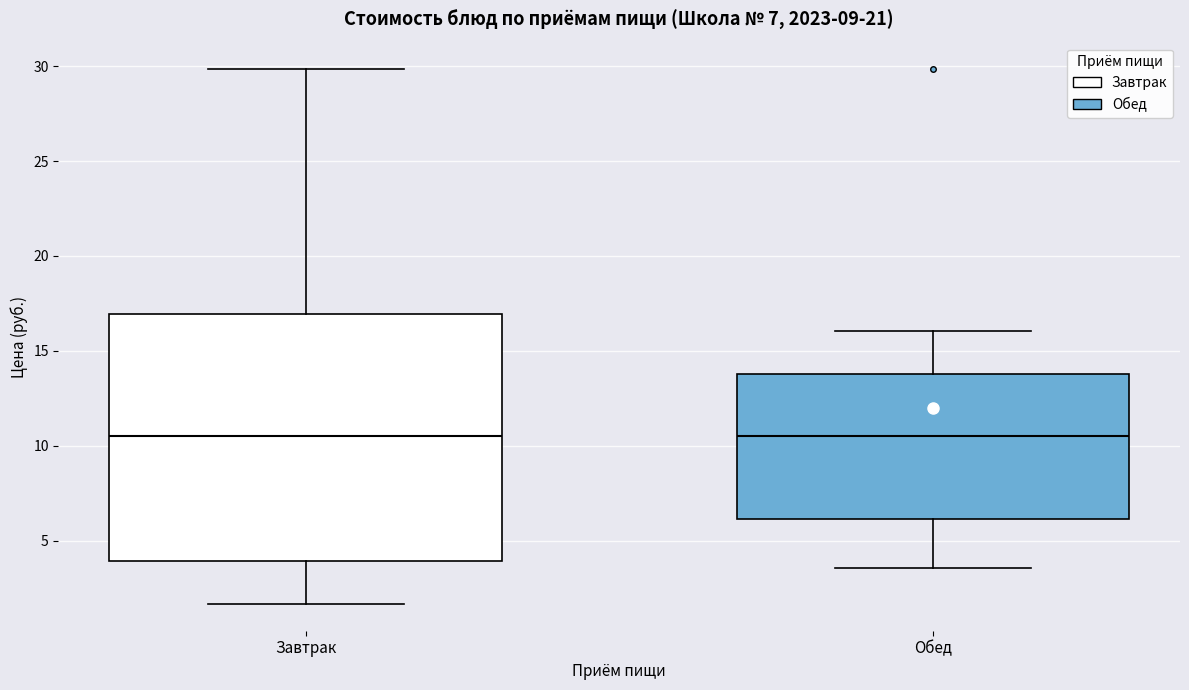

Which box is the tallest, from its lower edge to its upper edge?

Завтрак